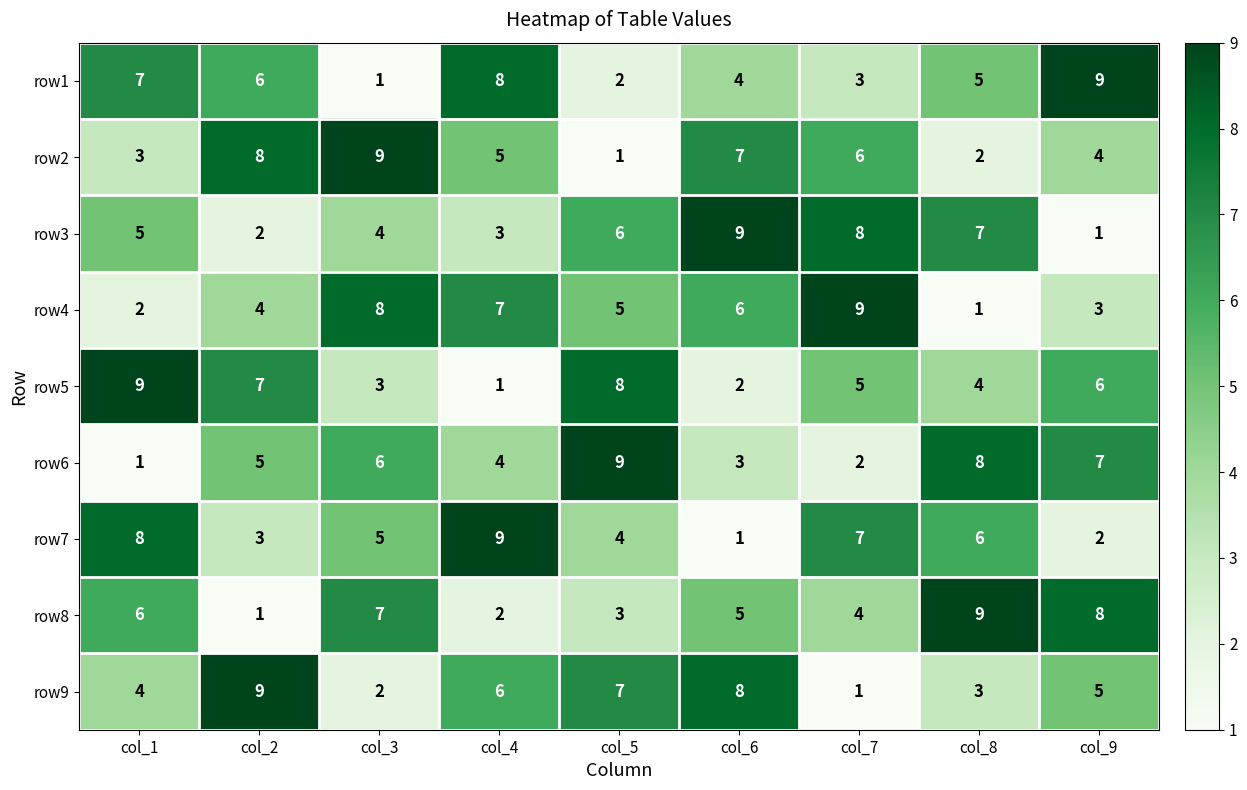

What is the difference between the row2 values at col_3 and col_1?

6